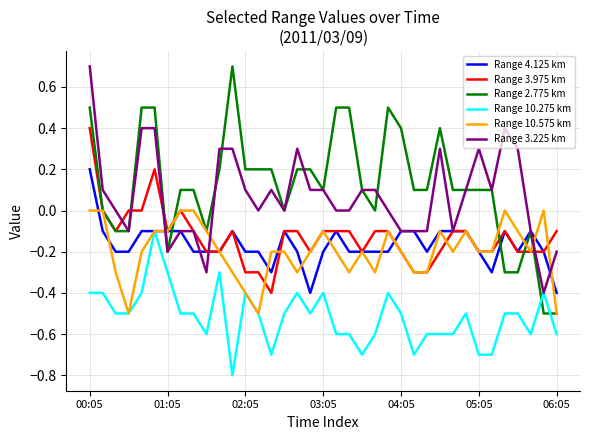

Which series has the widest spread of values?

Range 2.775 km